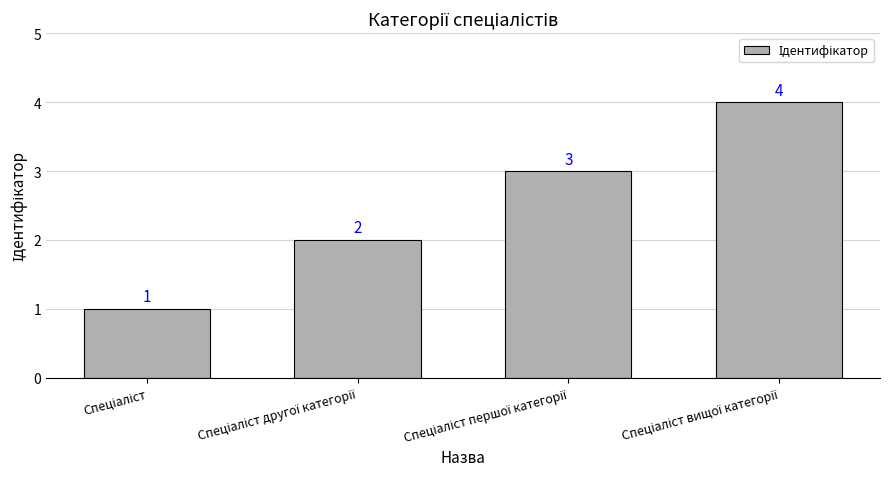

How many values are between 2 and 4?

3